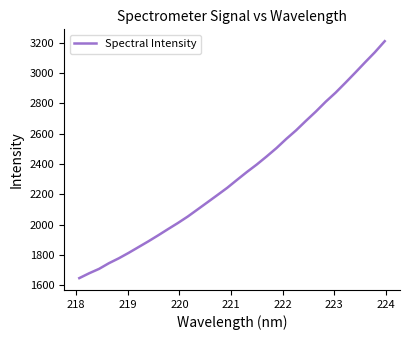

What is the greatest value displayed?

3211.2